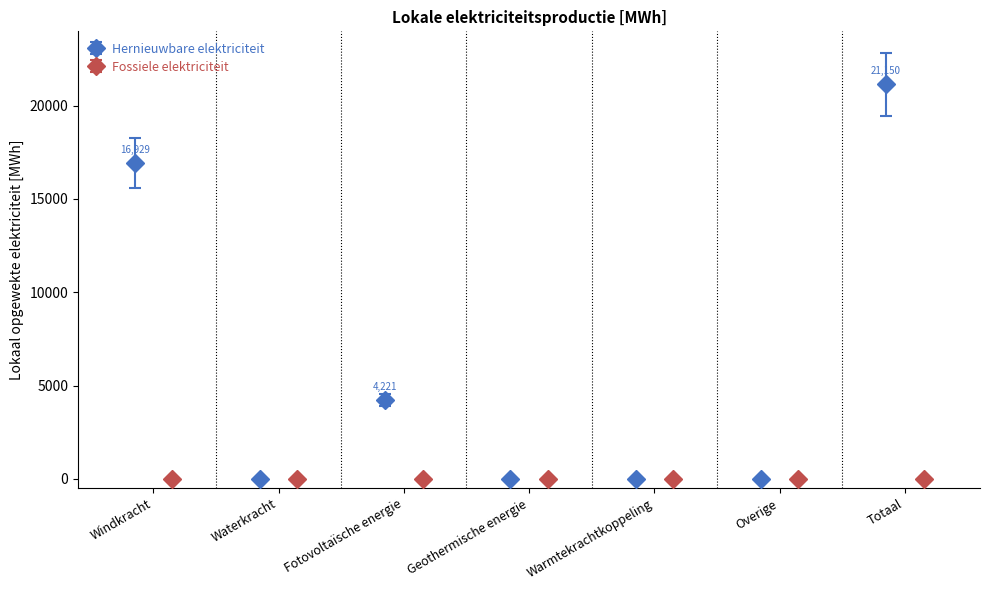

What is the value of the Hernieuwbare elektriciteit point at the 7th from the left?

21150.0